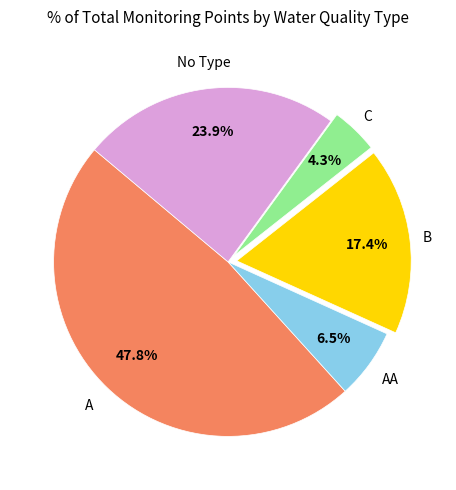

To the nearest percent, what percentage of the pie is A?

48%